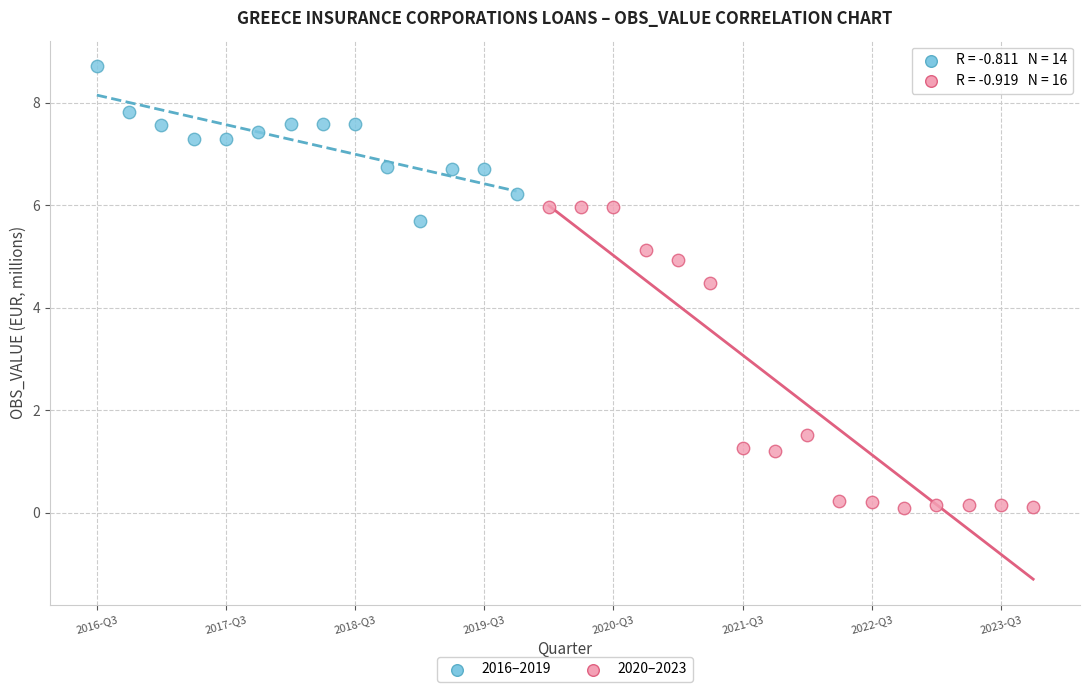

Which series contains the highest Y value?

2016–2019